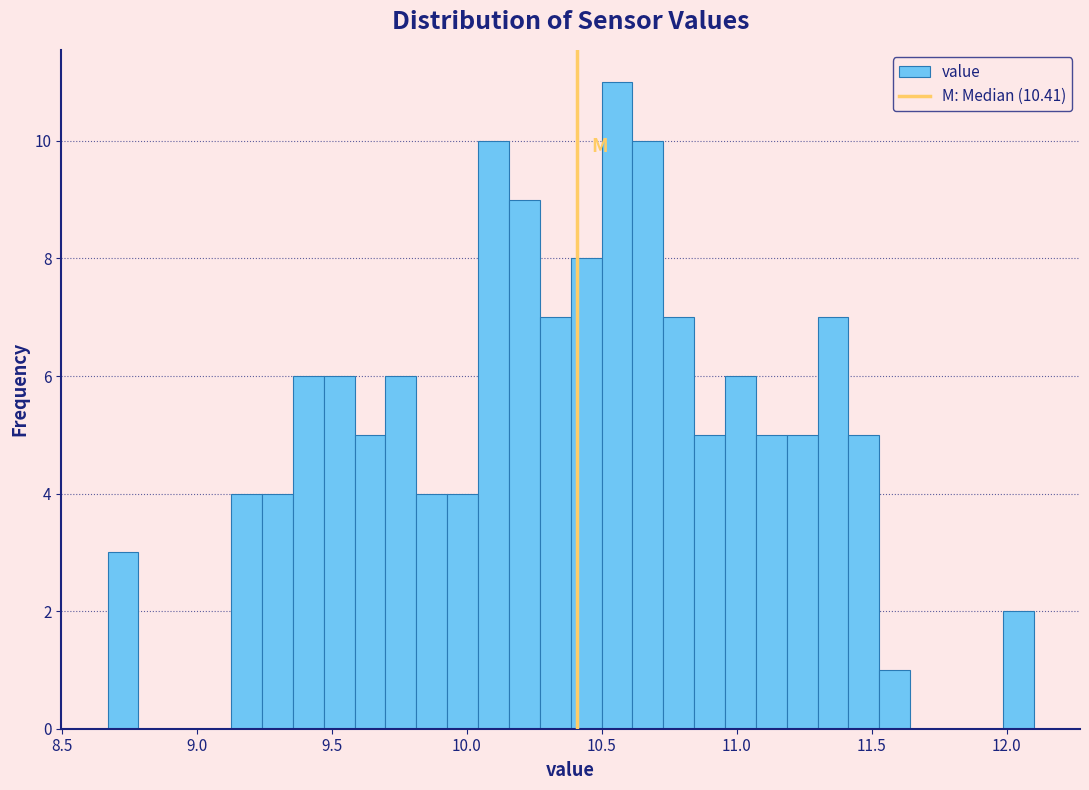

Read against the x-axis, roughly where is the centre of the tallest bar?

10.55